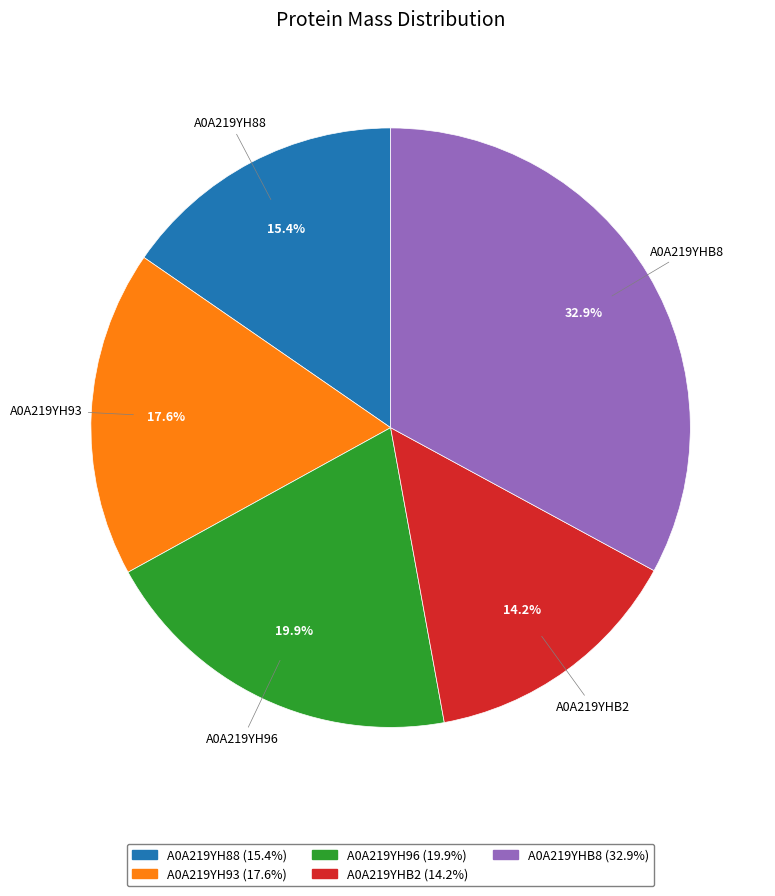

Rank the categories by value from highest to lowest.

A0A219YHB8, A0A219YH96, A0A219YH93, A0A219YH88, A0A219YHB2